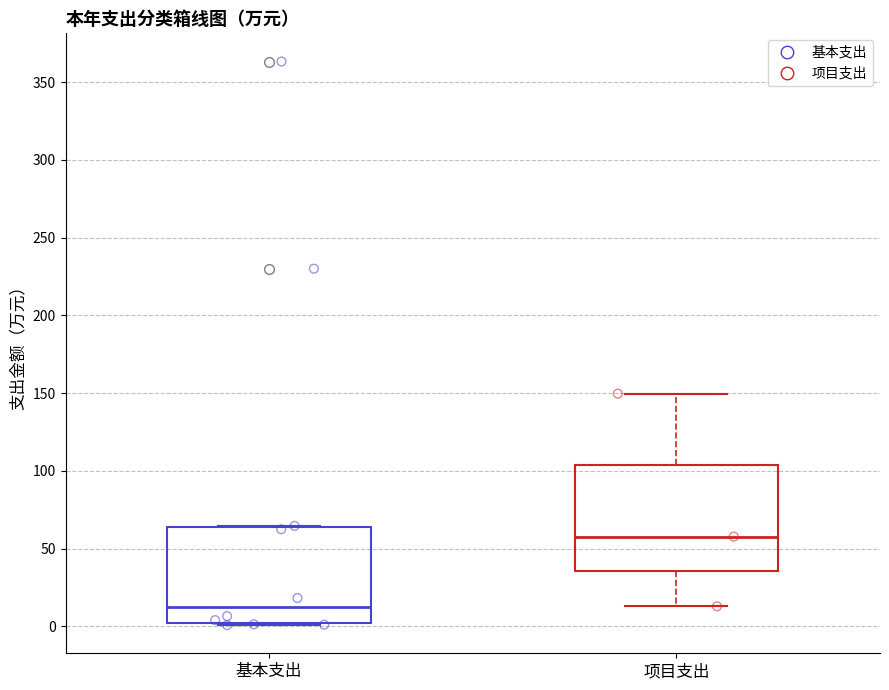

Reading left to right, transcribe this box plot: for each box, give where its median line is, the range the box spans, and where its two whiskers end, as read against the y-axis. The values are not printed on the chart, so give them approximately, as read against the axis.

基本支出: median 10, box 0 to 65, whiskers 0 to 65
项目支出: median 60, box 35 to 105, whiskers 15 to 150